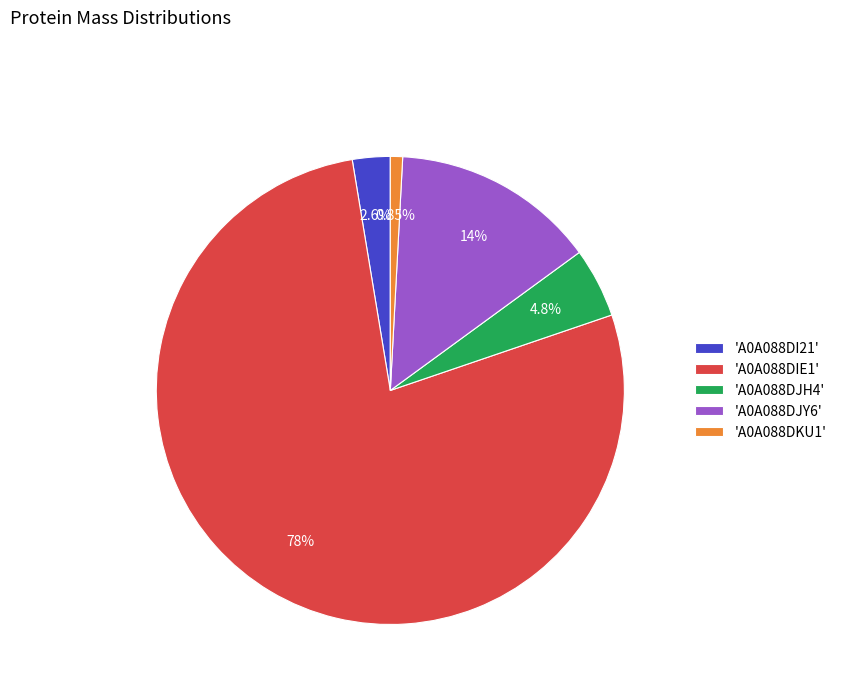

Is the sum of 'A0A088DI21' and 'A0A088DIE1' greater than half?

Yes